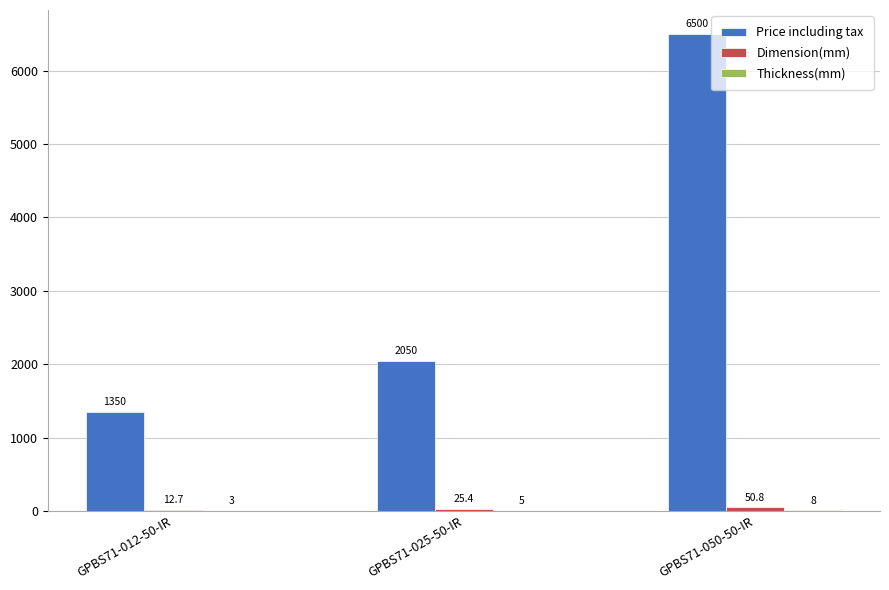

Which category has the highest value across all series?

GPBS71-050-50-IR